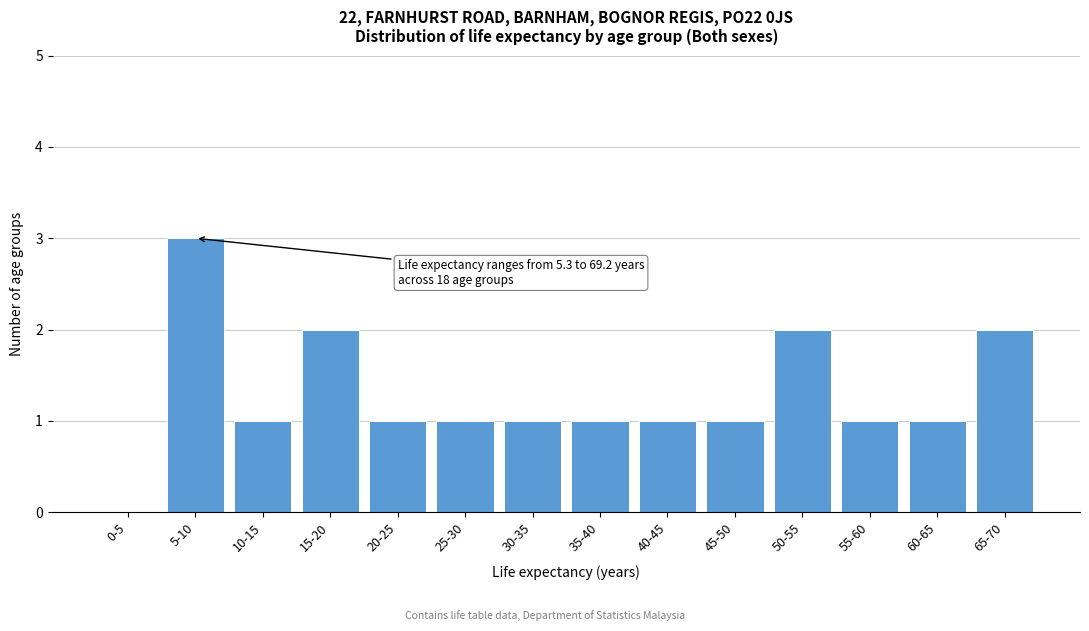

Reading right to left, list all the values displayed in this chart.

65-70=2	60-65=1	55-60=1	50-55=2	45-50=1	40-45=1	35-40=1	30-35=1	25-30=1	20-25=1	15-20=2	10-15=1	5-10=3	0-5=0